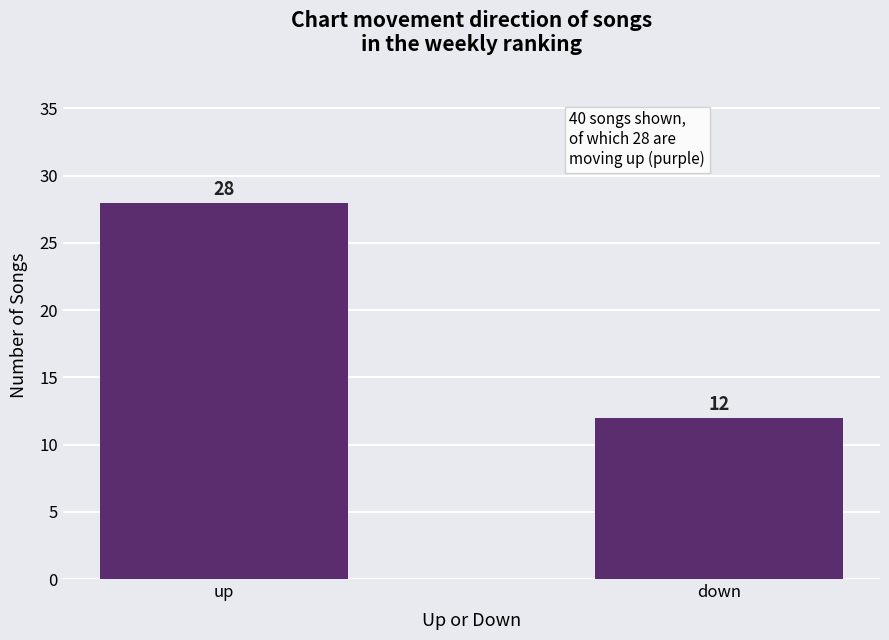

What value does the data have at down, to the nearest 5?

10